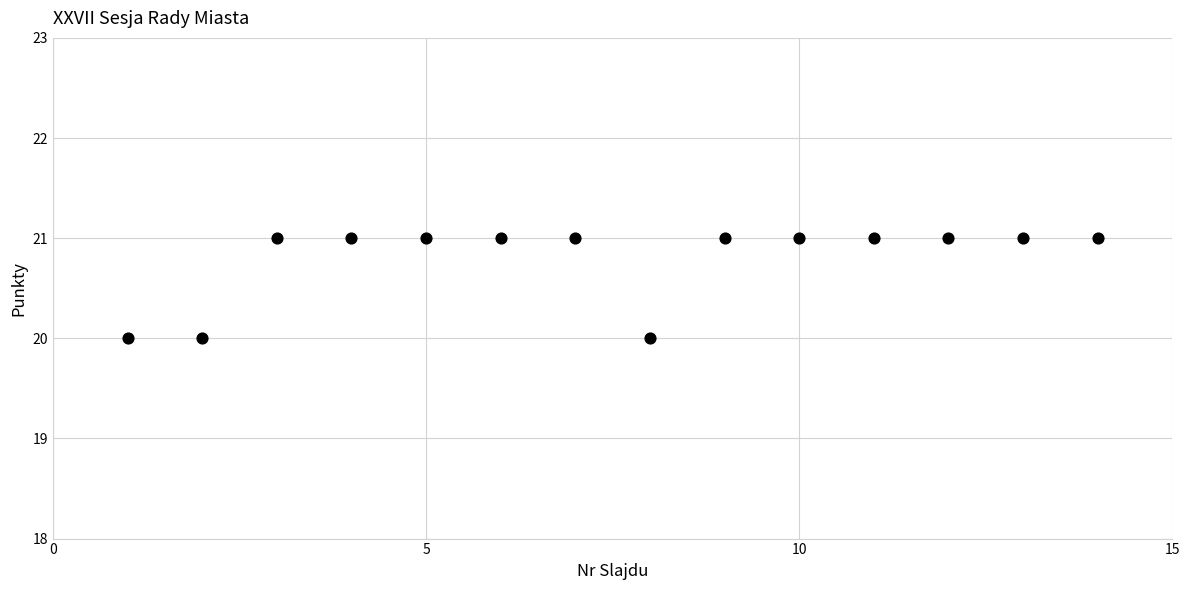

What is the range of X values (max minus min)?

13